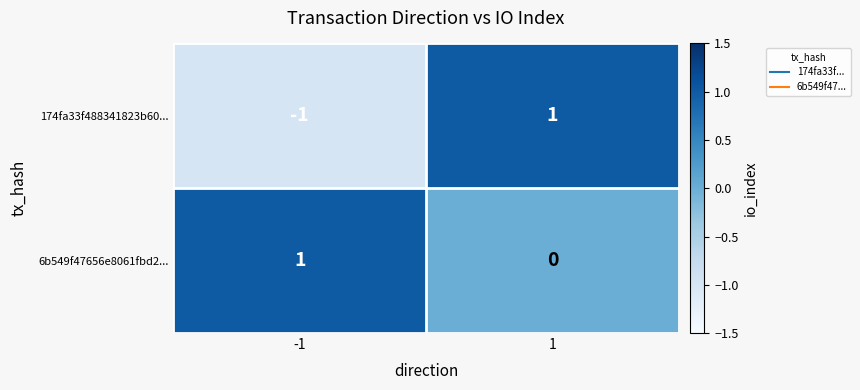

Which series has the largest total across all categories?

6b549f47656e8061fbd2...